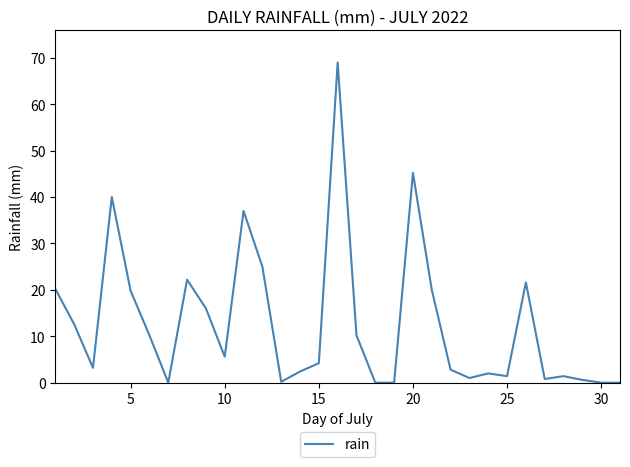

What is the greatest value displayed?

69.0